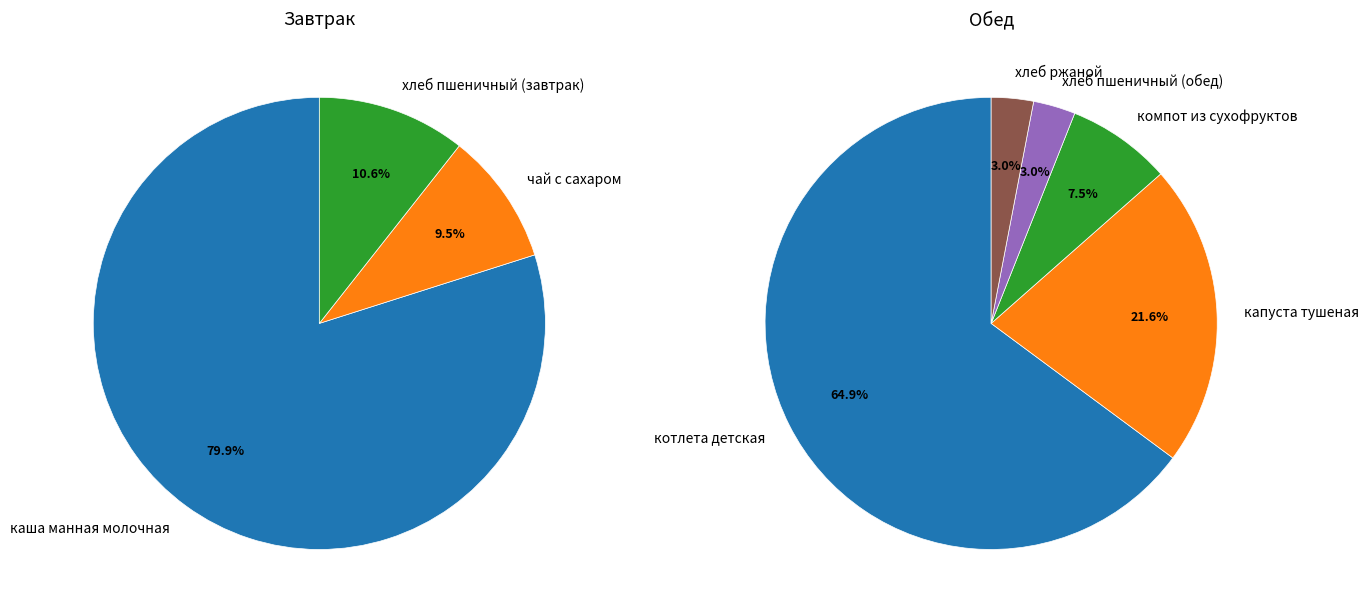

The каша манная молочная slice represents 28% of the pie. True or false?

False